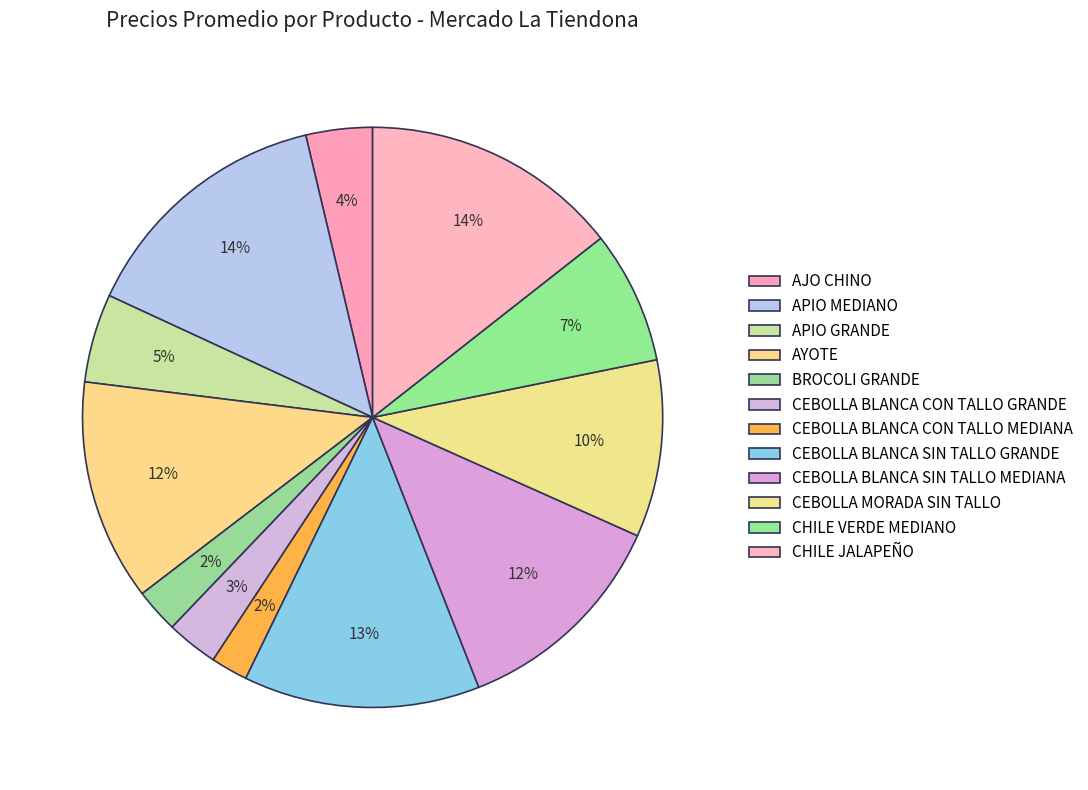

How many slices are in this pie chart?

12